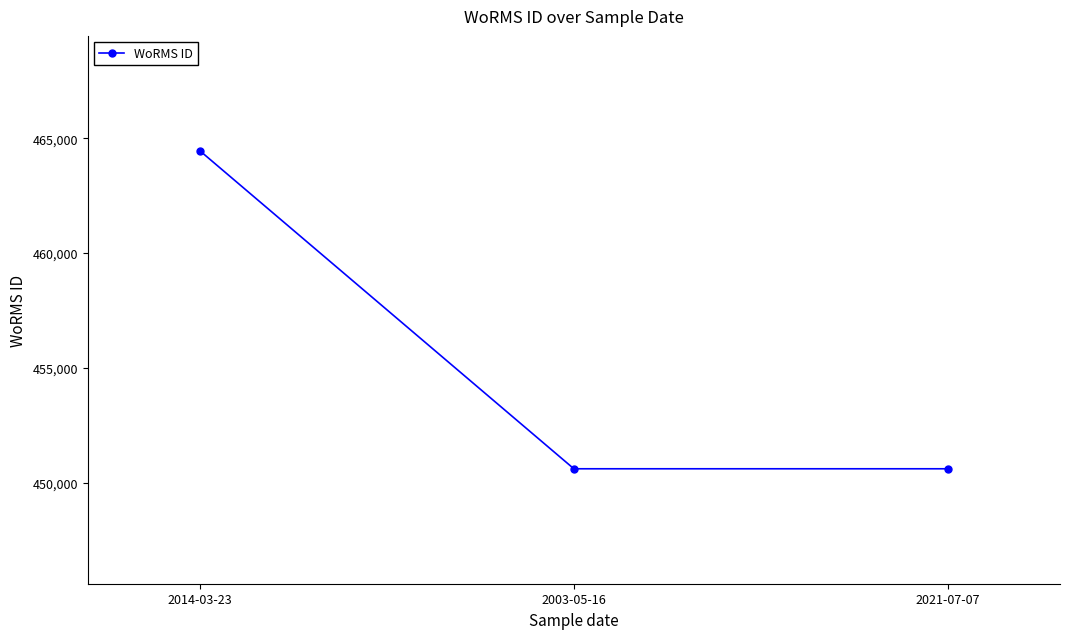

The chart shows a value of 450619 at 2021-07-07. True or false?

True